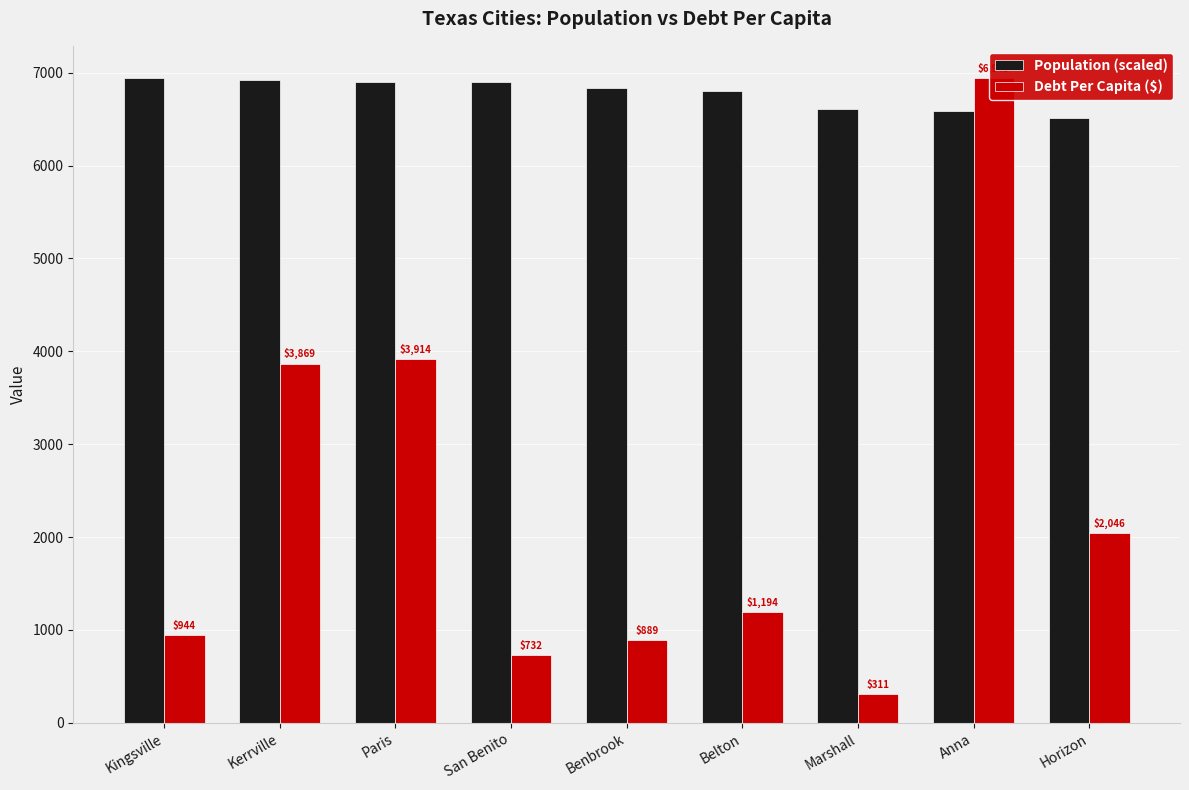

What is the difference between the Debt Per Capita ($) values at Marshall and Kingsville?

632.6